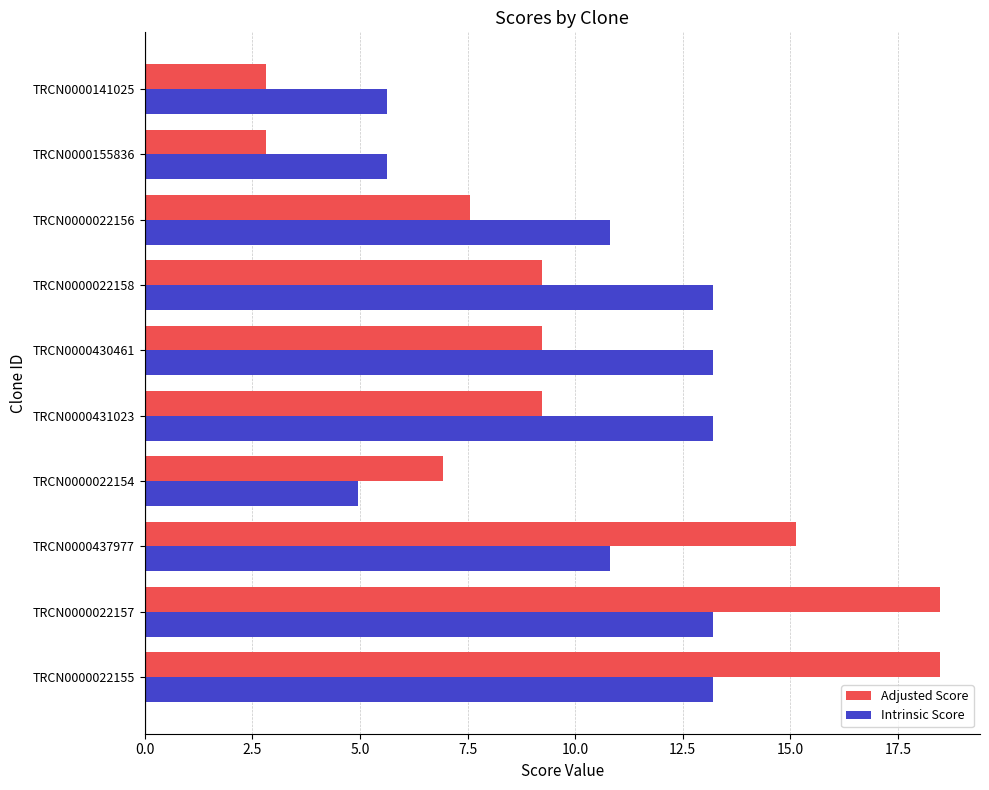

What is the difference between the maximum and second lowest values in the Adjusted Score series?

15.7